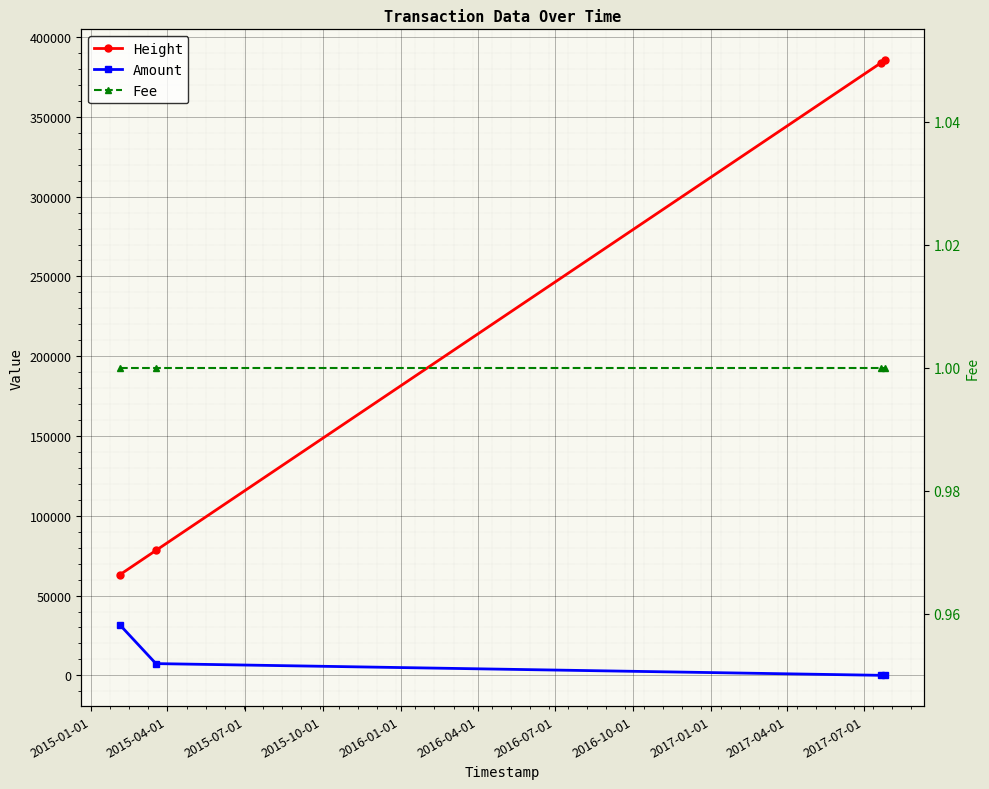

The Amount series shows 10954 at 2015-04-01. True or false?

False